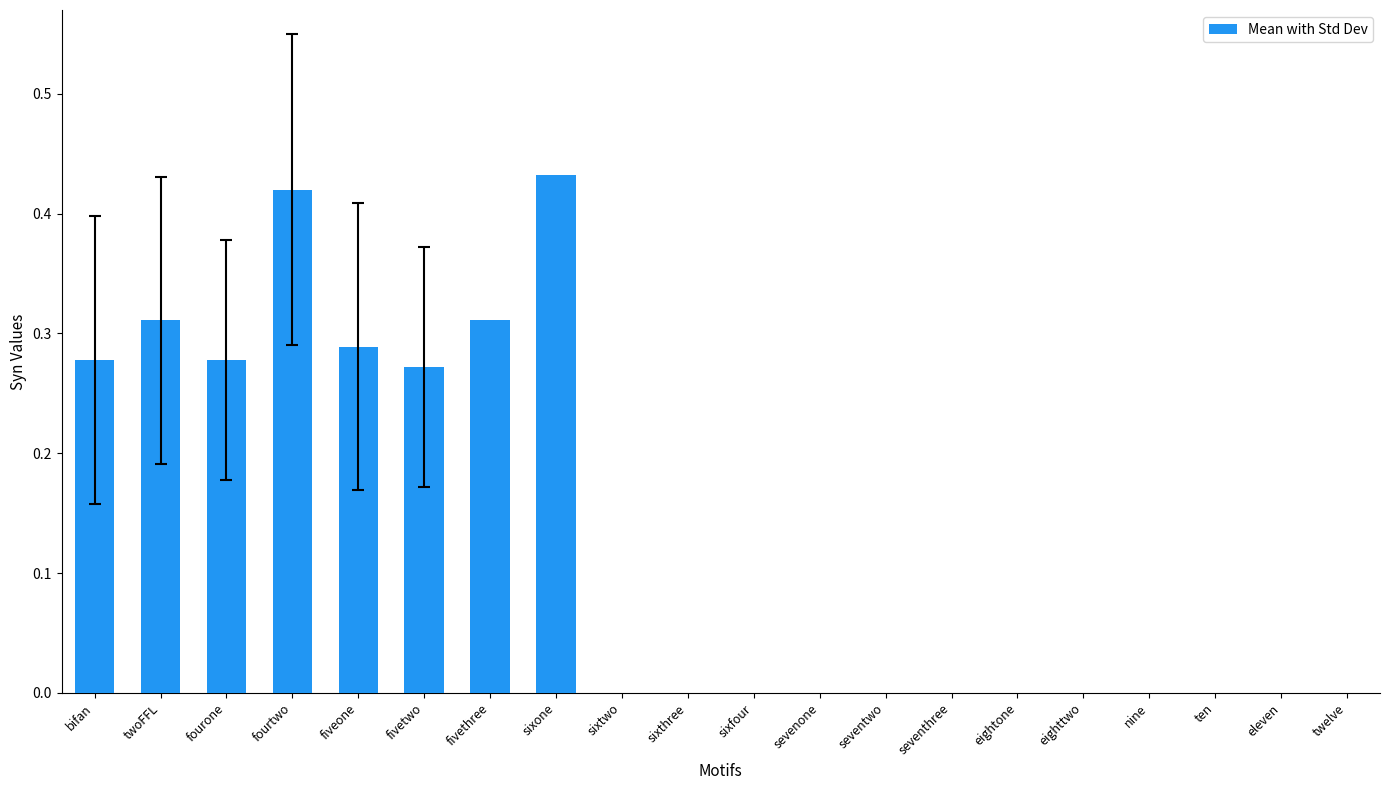

What is the sum of the values at fivethree and fourtwo?

0.7